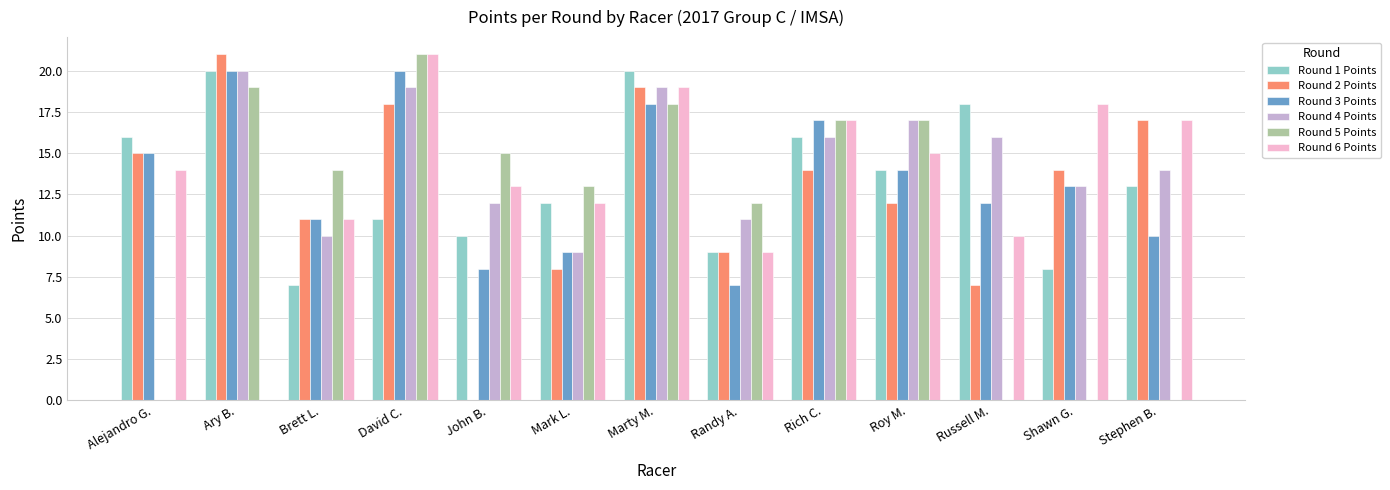

True or false: Round 6 Points has a value of 9 at Randy A..

True